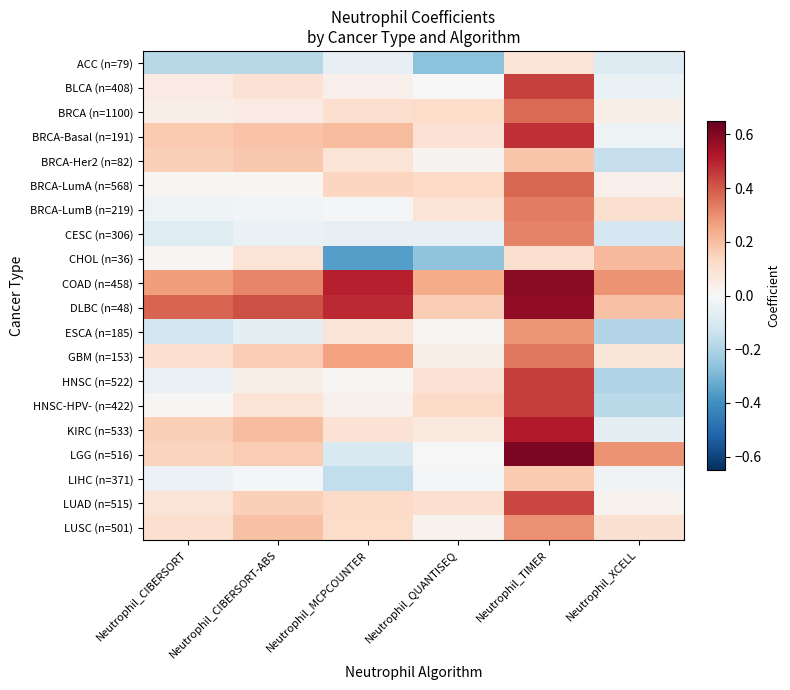

Which series has the largest total across all categories?

COAD (n=458)